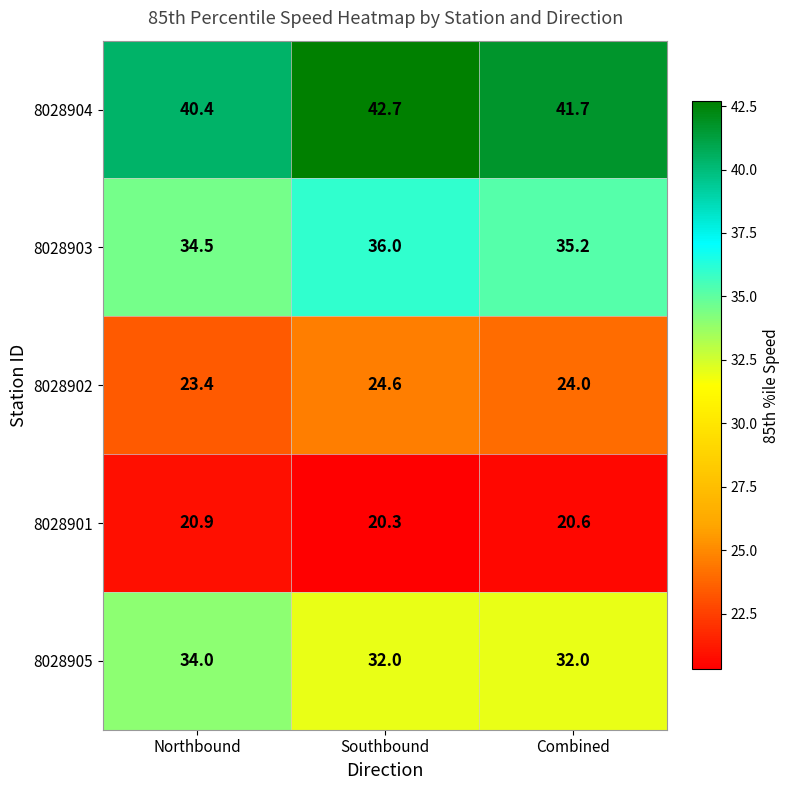

How many categories are shown in the chart?

3